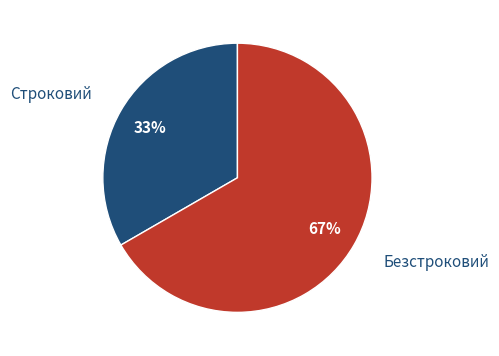

Which category has the smallest portion of the pie?

Строковий